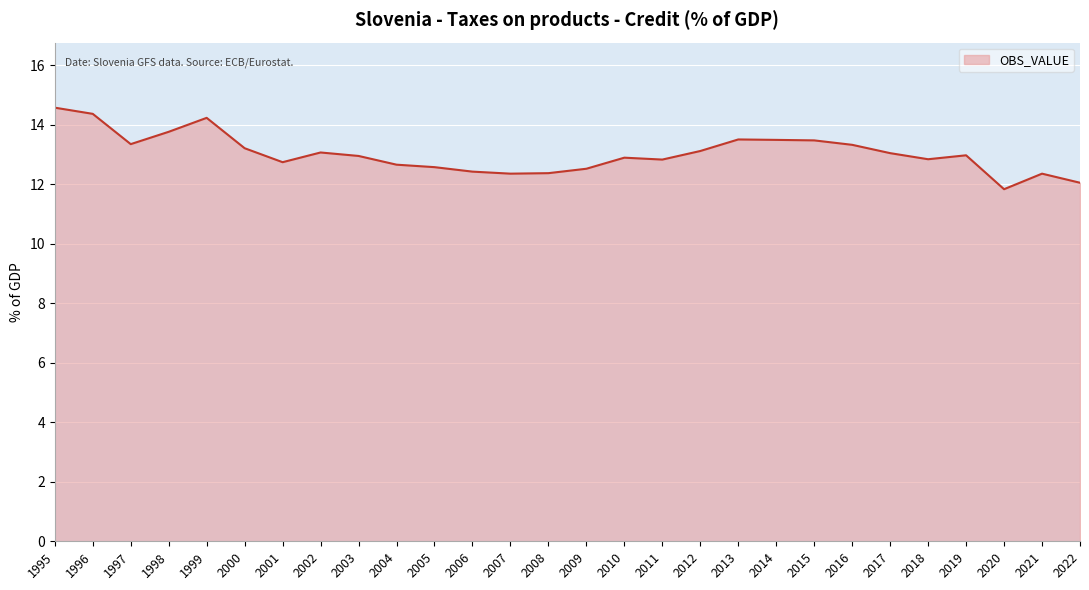

The chart shows a value of 12.7 at 2004. True or false?

True